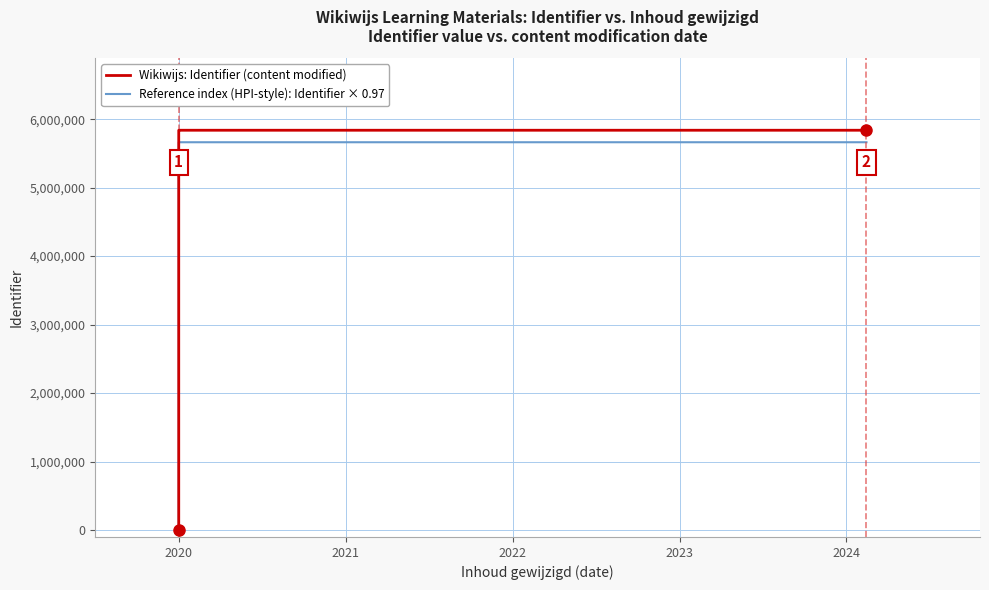

True or false: Wikiwijs: Identifier (content modified) has more than 0 interior local peaks.

True